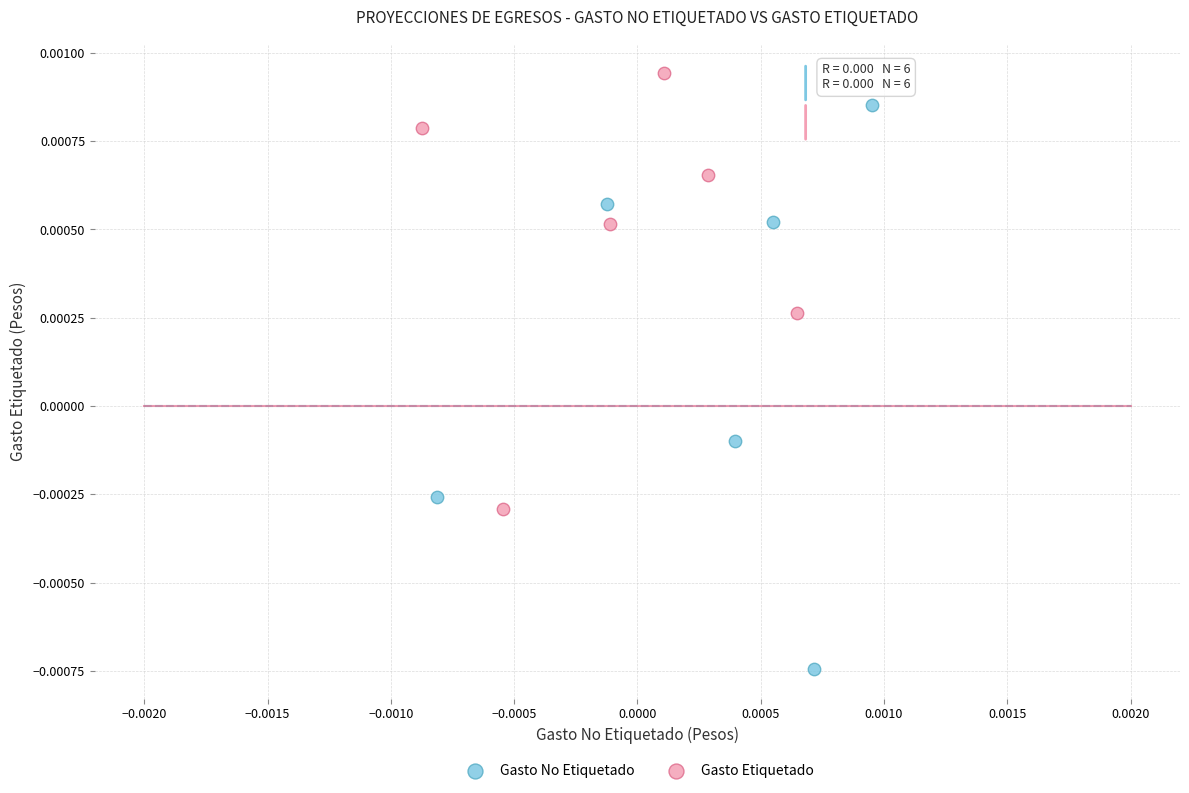

Which series reaches the minimum Y coordinate?

Gasto No Etiquetado